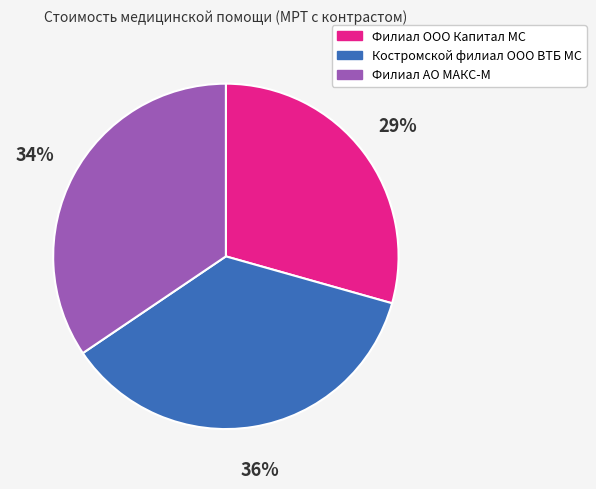

What is the largest slice in the pie chart?

Костромской филиал ООО ВТБ МС